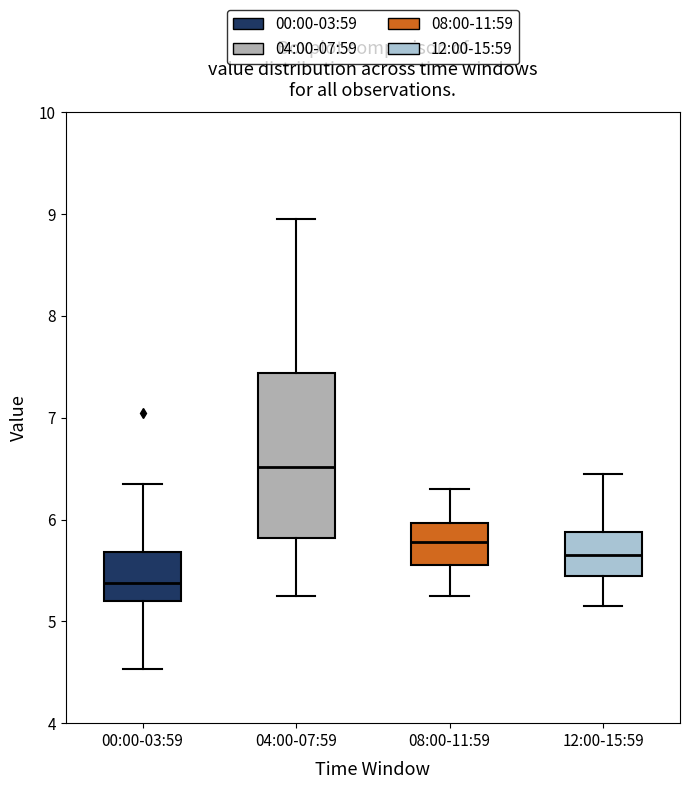

Which box's median line is the lowest?

00:00-03:59